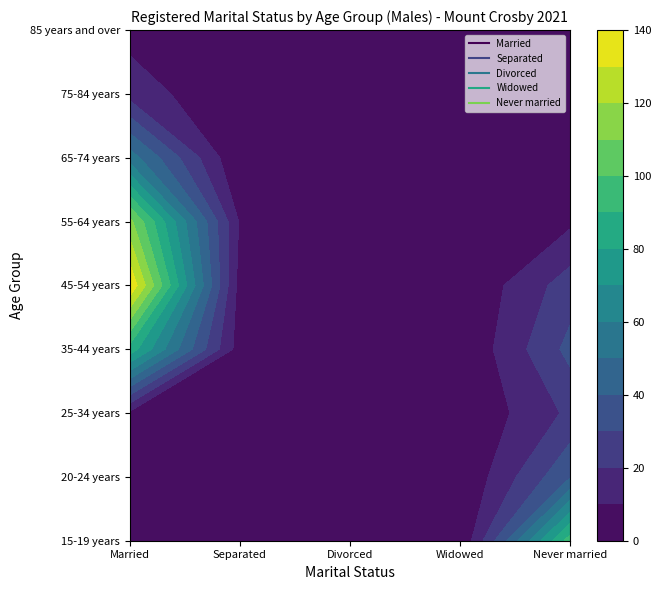

Reading right to left, what are all the values shown in this chart?

Married: 6	16	55	113	139	86	8	5	0
Separated: 0	0	0	9	6	5	0	0	0
Divorced: 0	3	8	10	9	5	0	0	0
Widowed: 0	3	0	0	0	0	0	0	0
Never married: 0	0	3	8	25	33	22	39	95